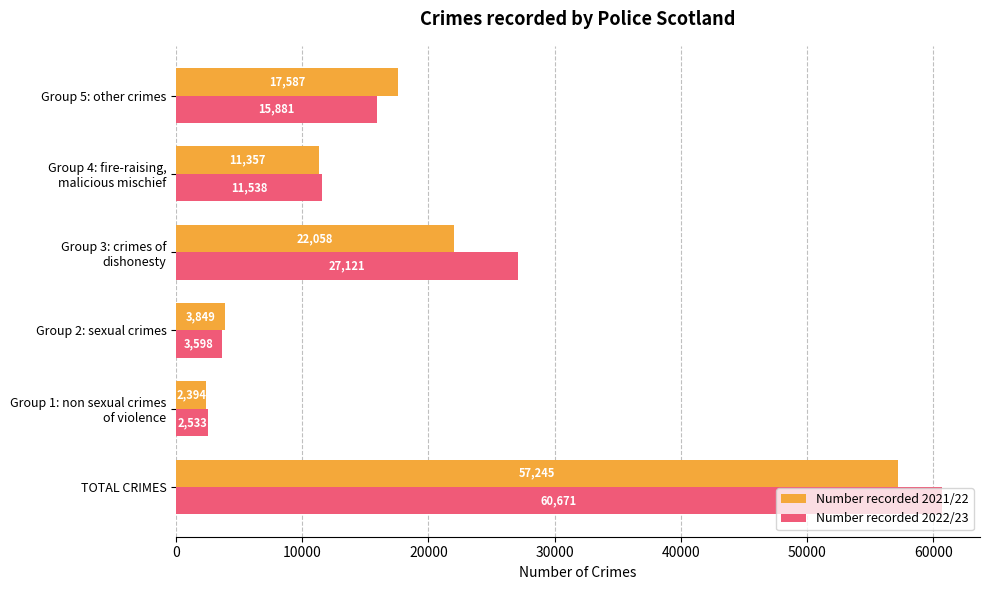

Which series has the widest spread of values?

Number recorded 2022/23